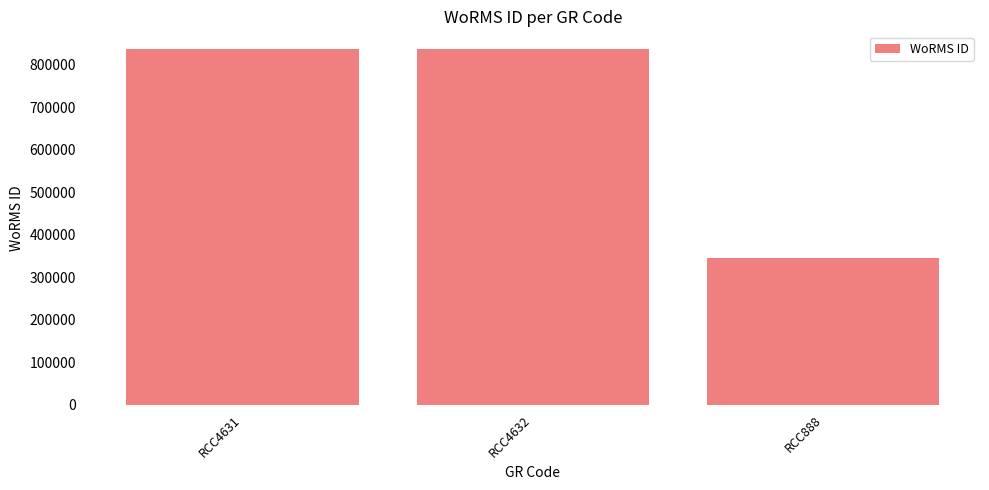

Between RCC888 and RCC4631, which is larger?

RCC4631